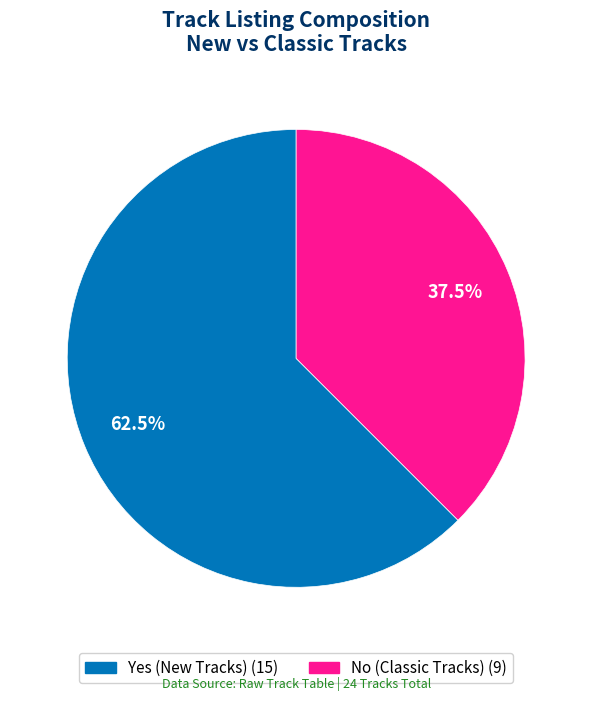

Between Yes and No, which is larger?

Yes